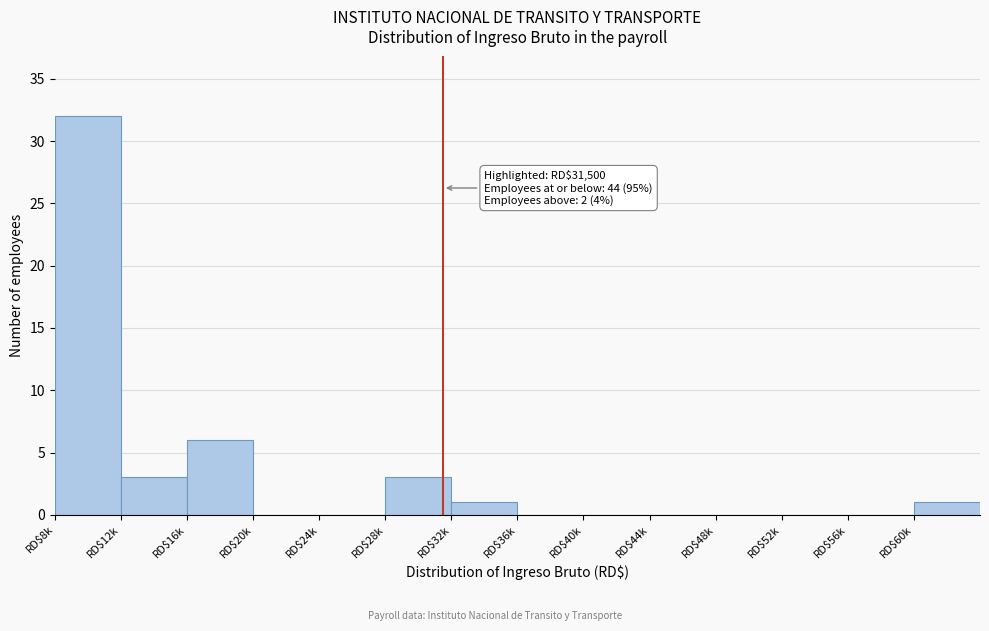

True or false: the data shows 0 at RD$56k.

True